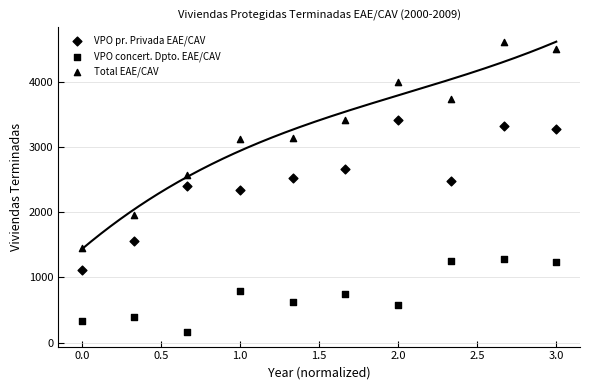

How many points are shown in the scatter plot?

30